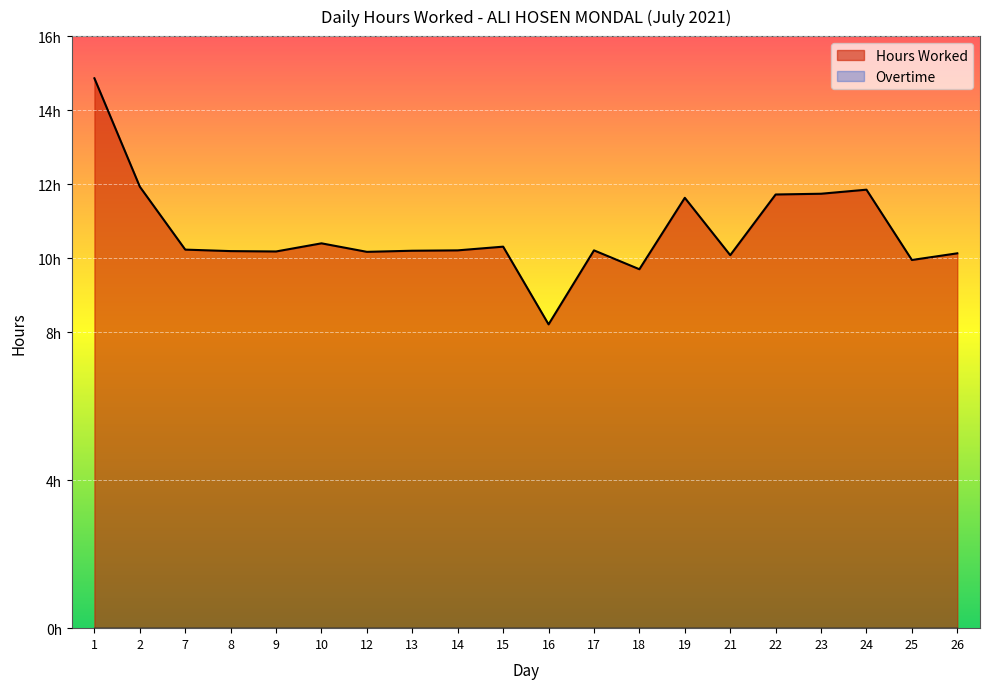

How many lines are shown in the chart?

1